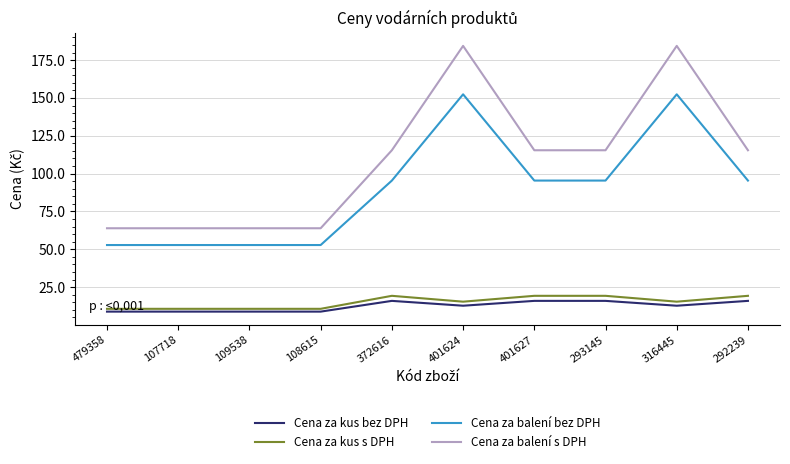

How many lines are shown in the chart?

4